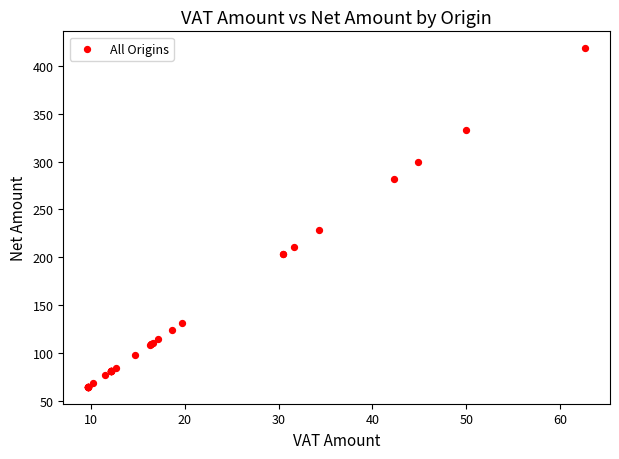

What Y value in the scatter plot is closest to 241?

228.6